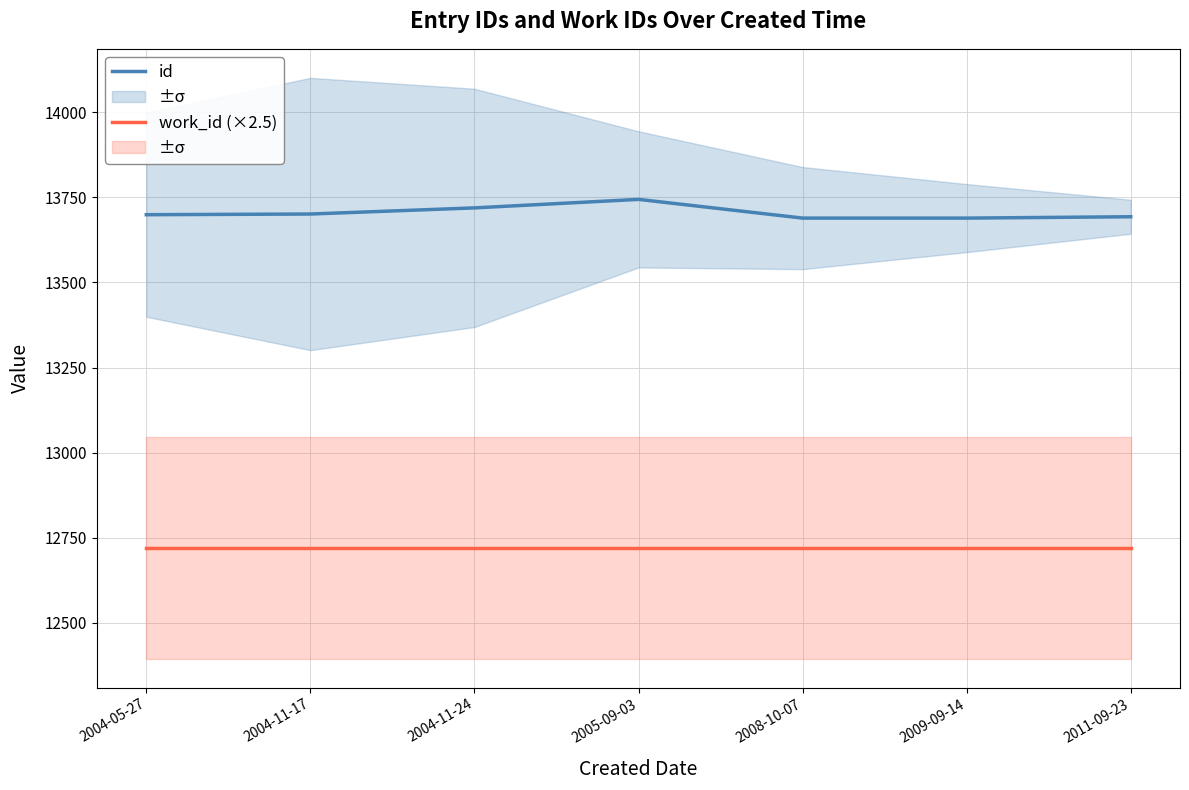

List the series in order of their overall mean, lowest first.

work_id (×2.5), id